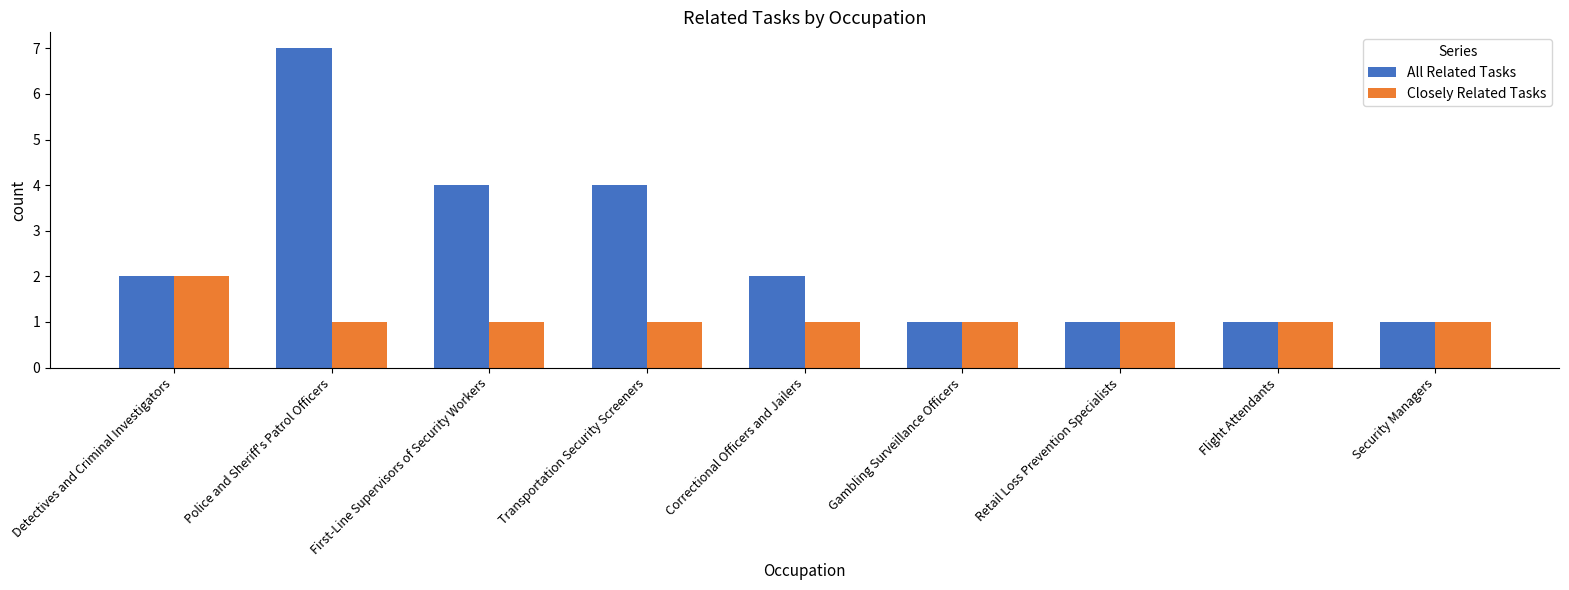

What is the approximate value of All Related Tasks at Transportation Security Screeners?

4